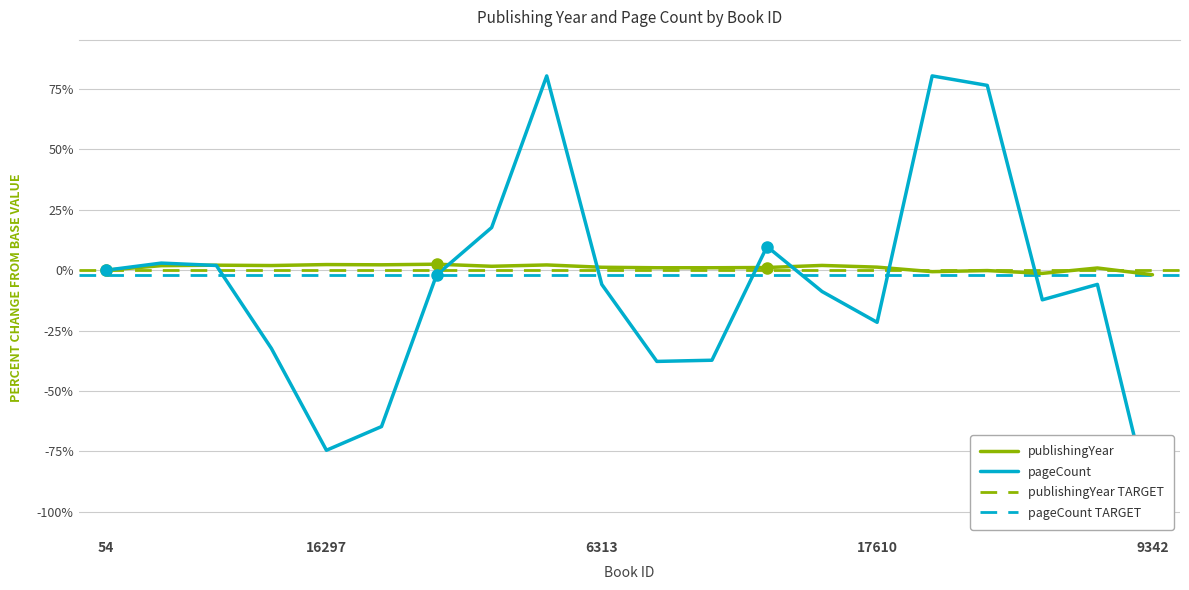

Which category has the highest value across all series?

6665